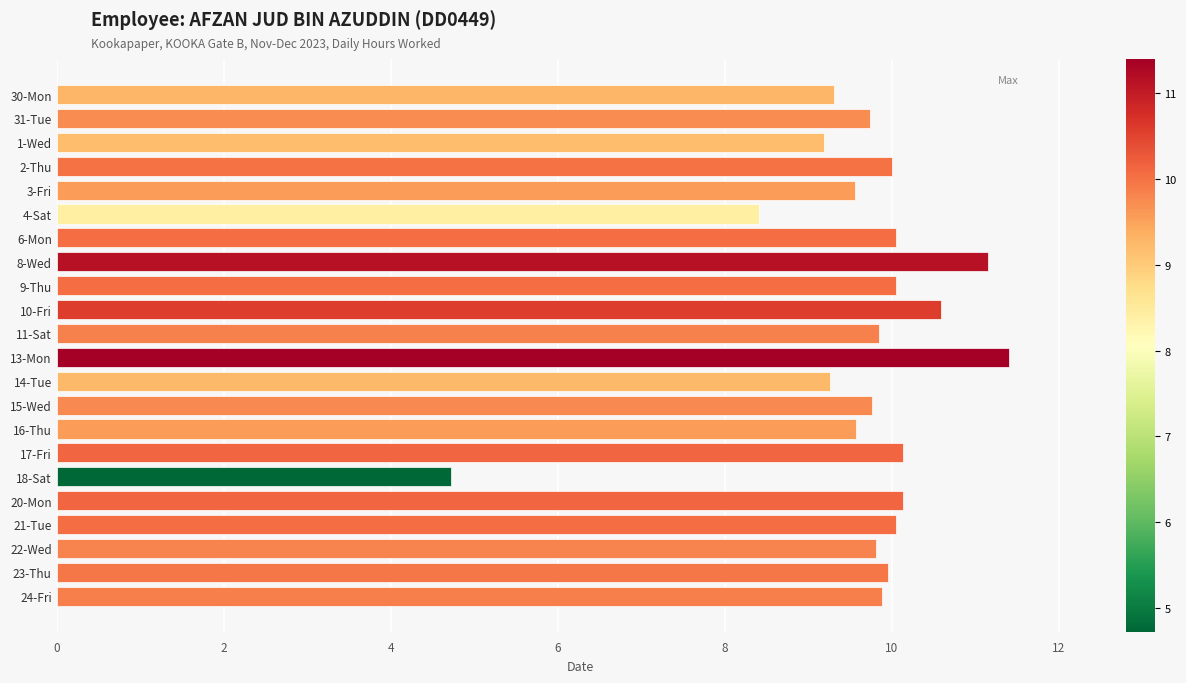

Where is the data nearest to the value 8?

4-Sat